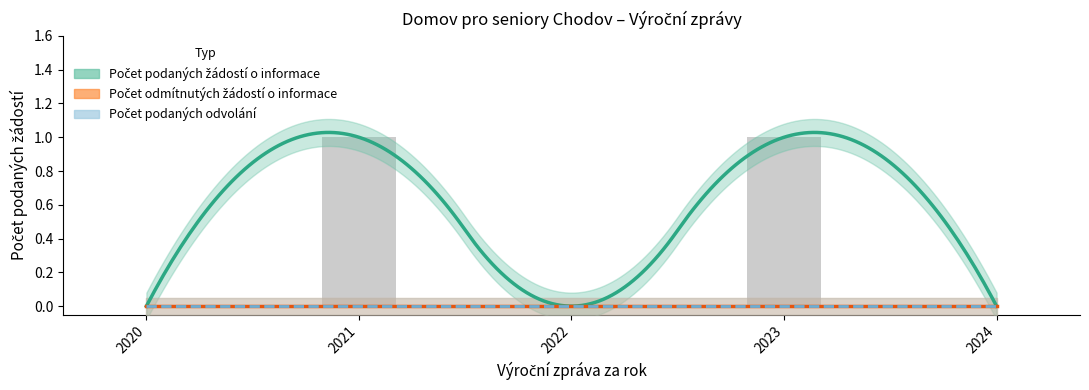

Which series has the largest total across all categories?

Počet podaných žádostí o informace